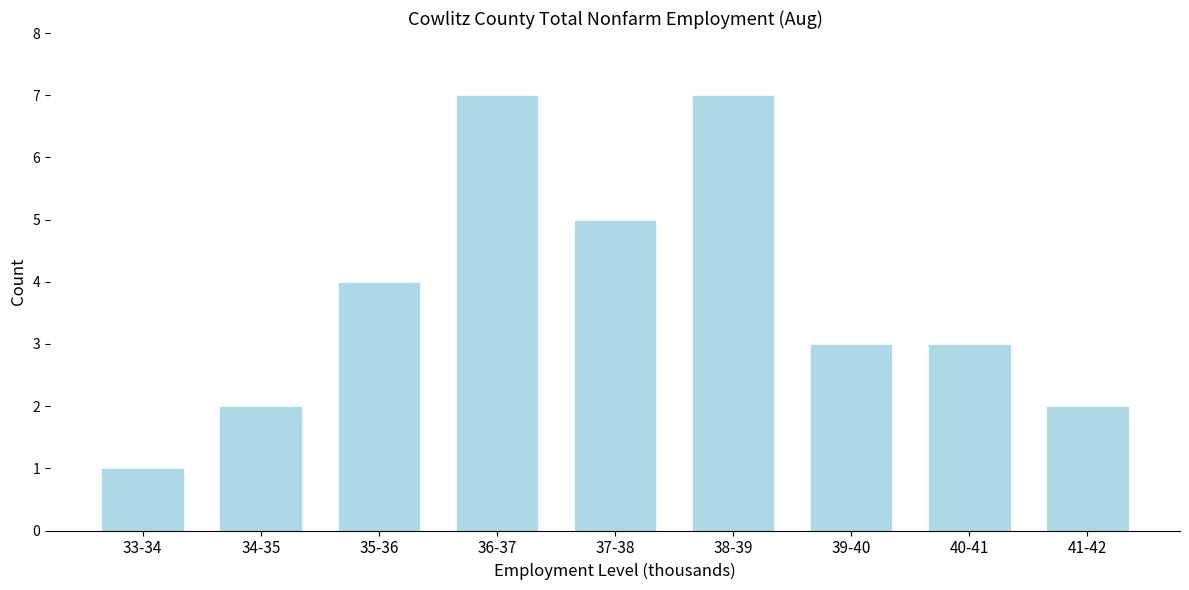

Reading left to right, what are all the values shown in this chart?

33-34=1	34-35=2	35-36=4	36-37=7	37-38=5	38-39=7	39-40=3	40-41=3	41-42=2